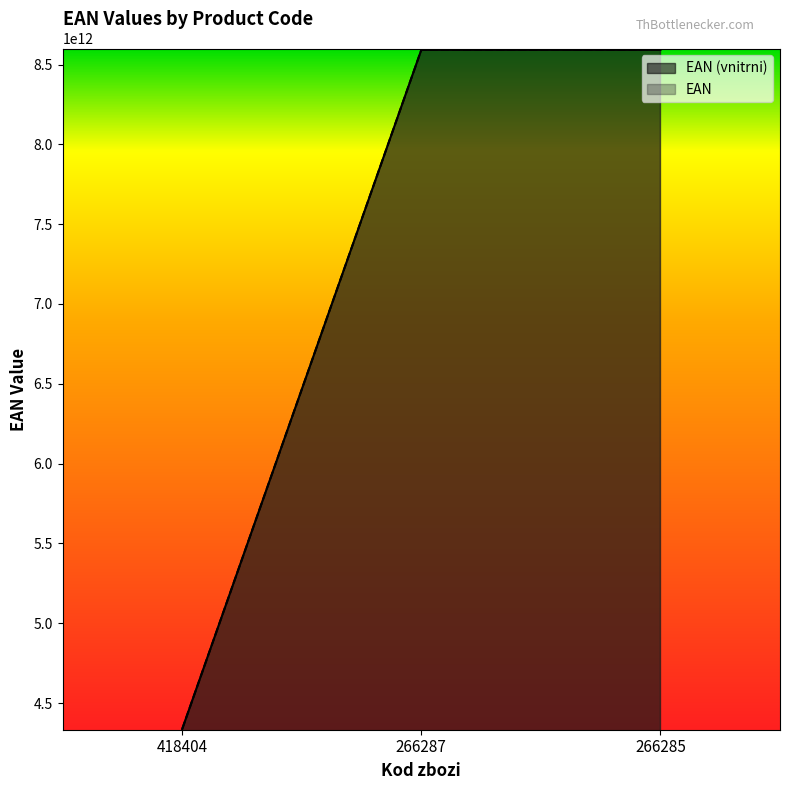

How many values in the EAN series are below 8592050010846?

1